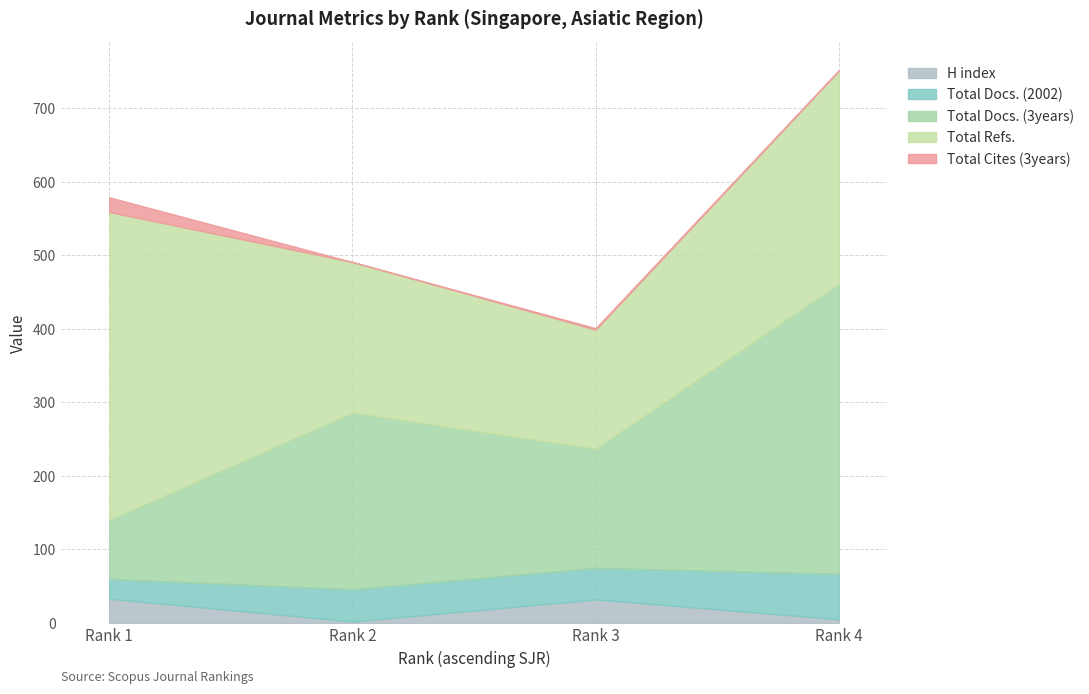

Is it true that Total Refs. equals 288 at Rank 3?

False